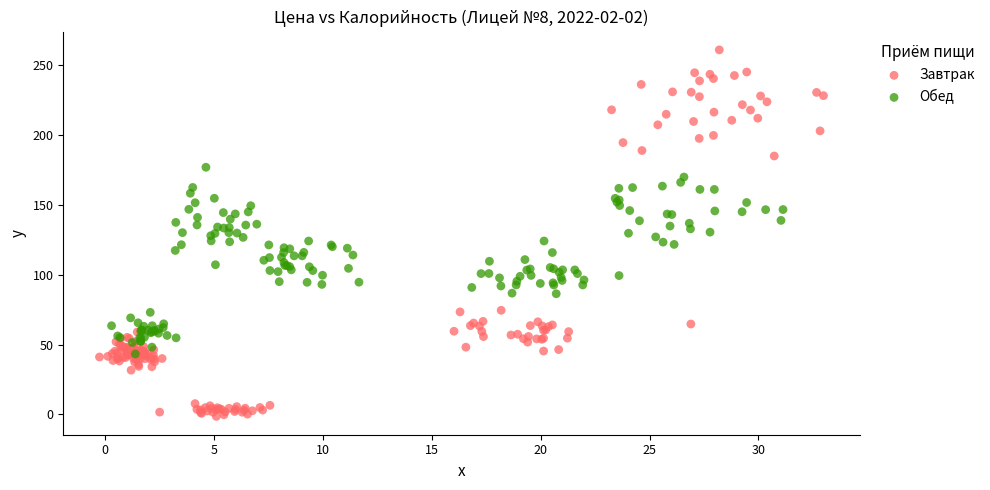

What are all the series names shown in the legend?

Завтрак, Обед